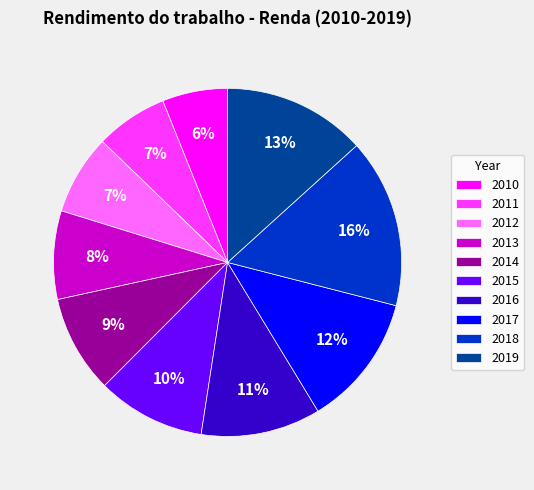

Do 2013 and 2016 together represent more than half of the pie?

No